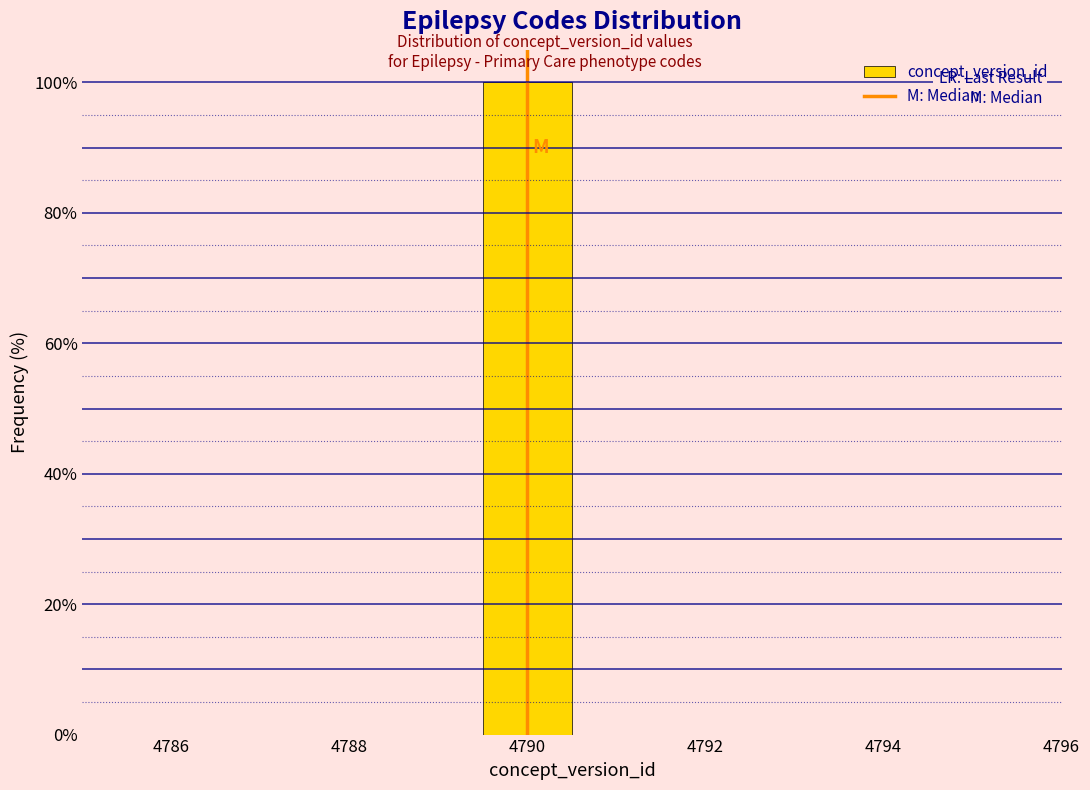

Over which range of the x-axis is the bar tallest?

4789.5 to 4790.5